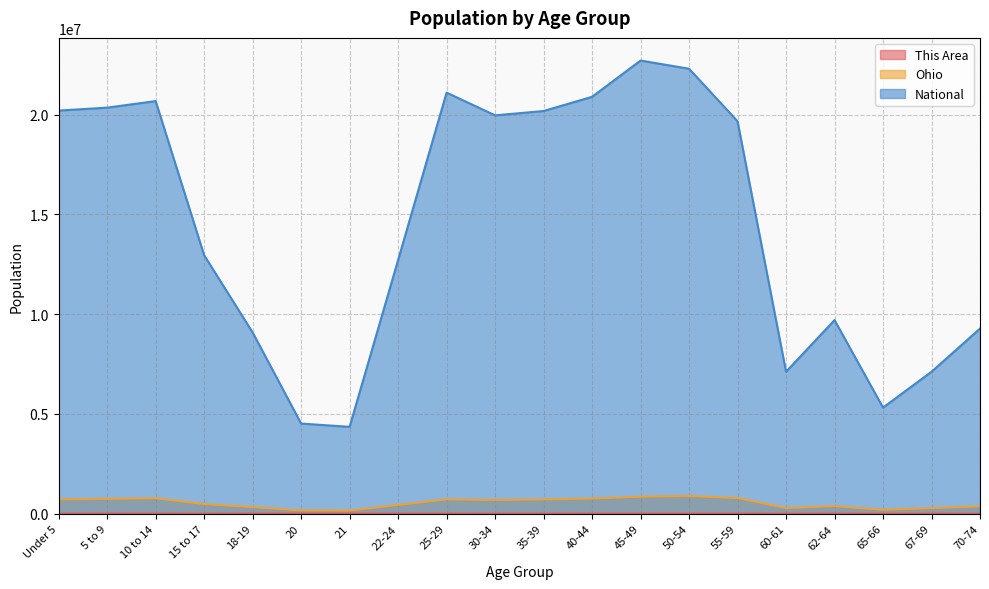

What is the greatest value displayed?

22708591